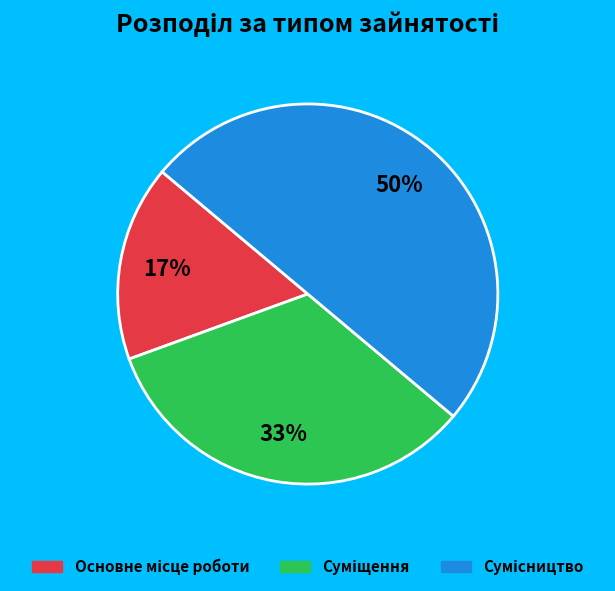

To the nearest percent, what is the average slice percentage?

33%